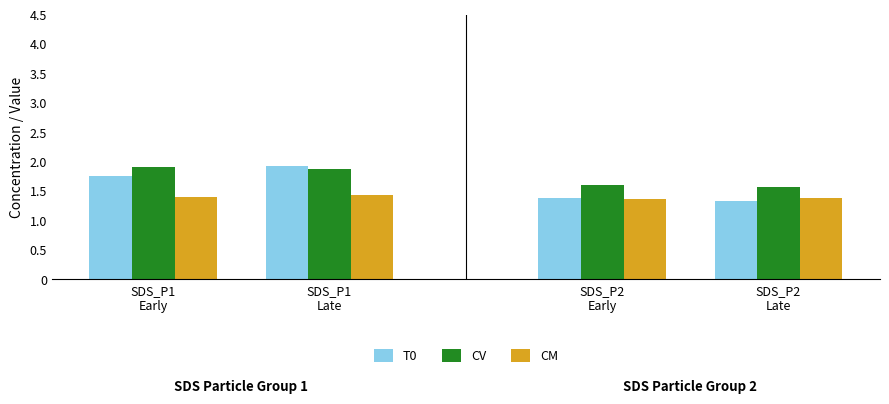

At how many categories does at least one series exceed 1?

4